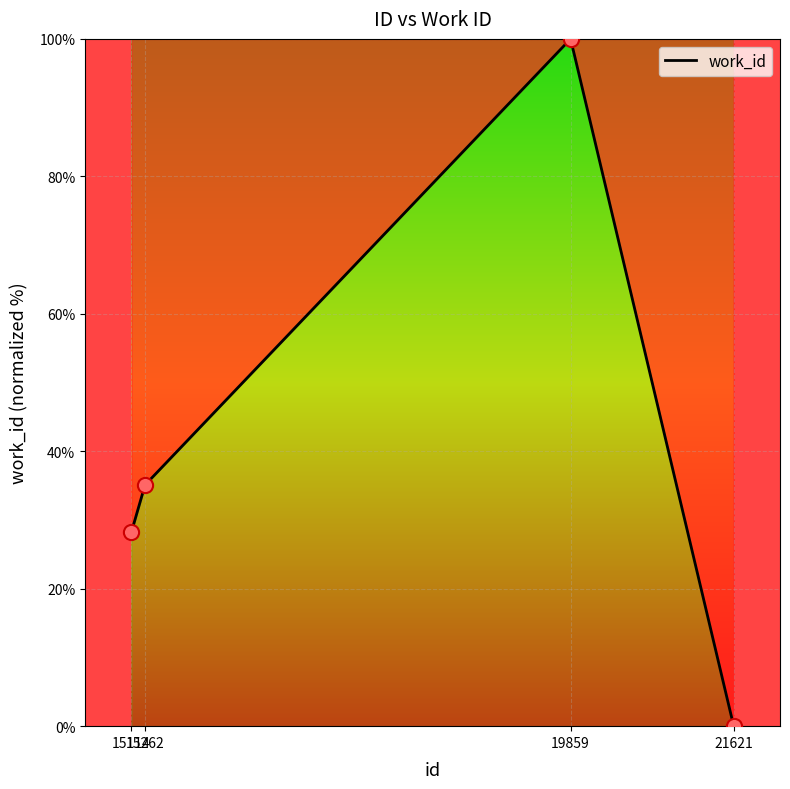

What is the change in value from 15114 to 15262?

+6.9